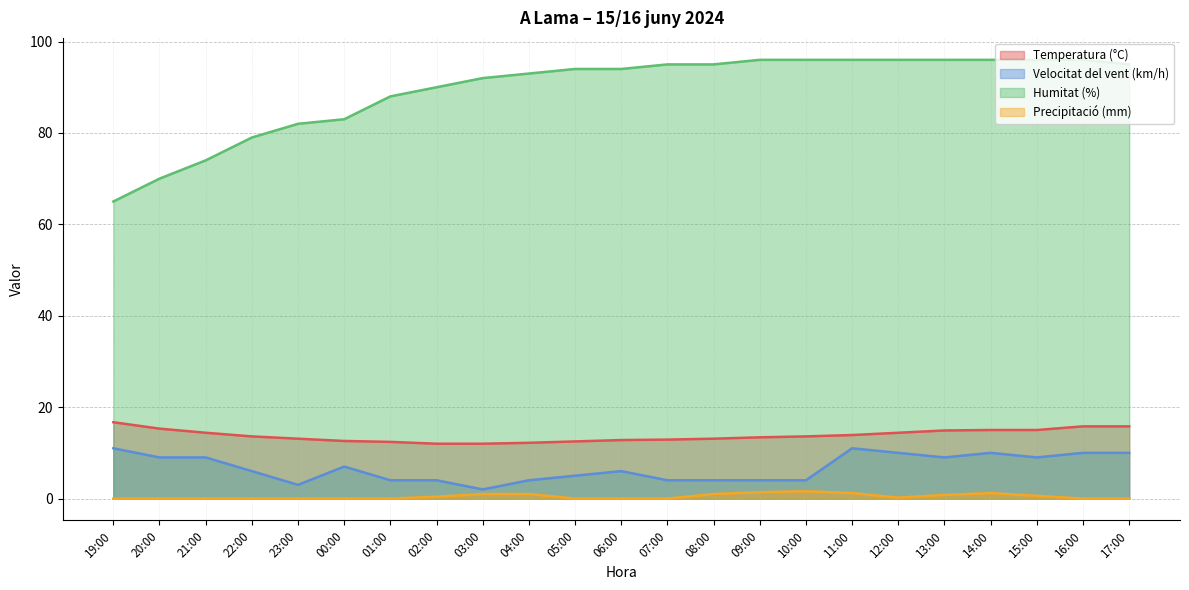

How many Precipitació (mm) values are between 0 and 1?

19